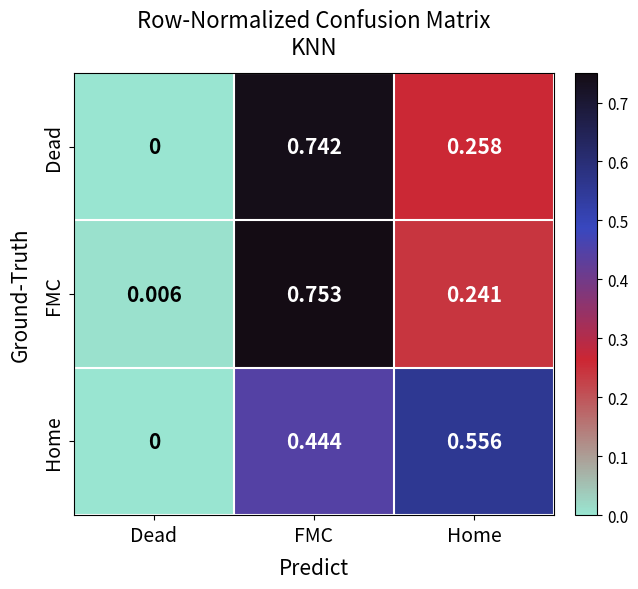

Rank the series by their maximum value, from lowest to highest.

Home, Dead, FMC